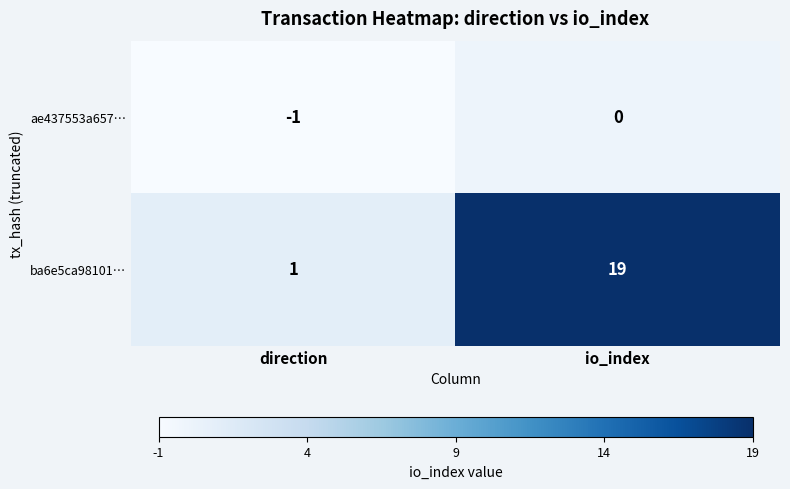

What is the maximum value shown in the chart?

19